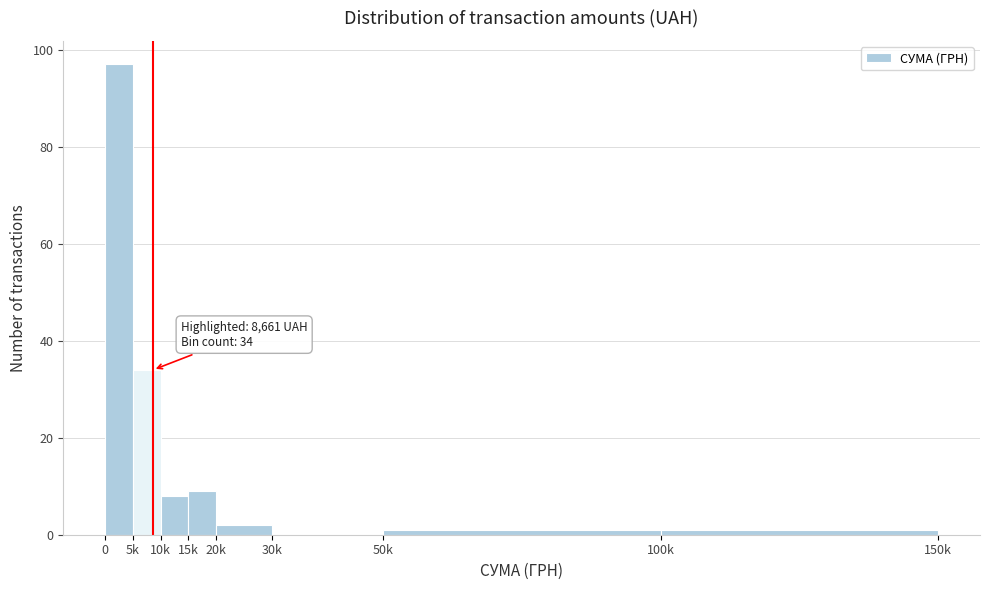

Reading right to left, extract all data points from this chart.

100k=1	50k=1	30k=0	20k=2	15k=9	10k=8	5k=34	0=97